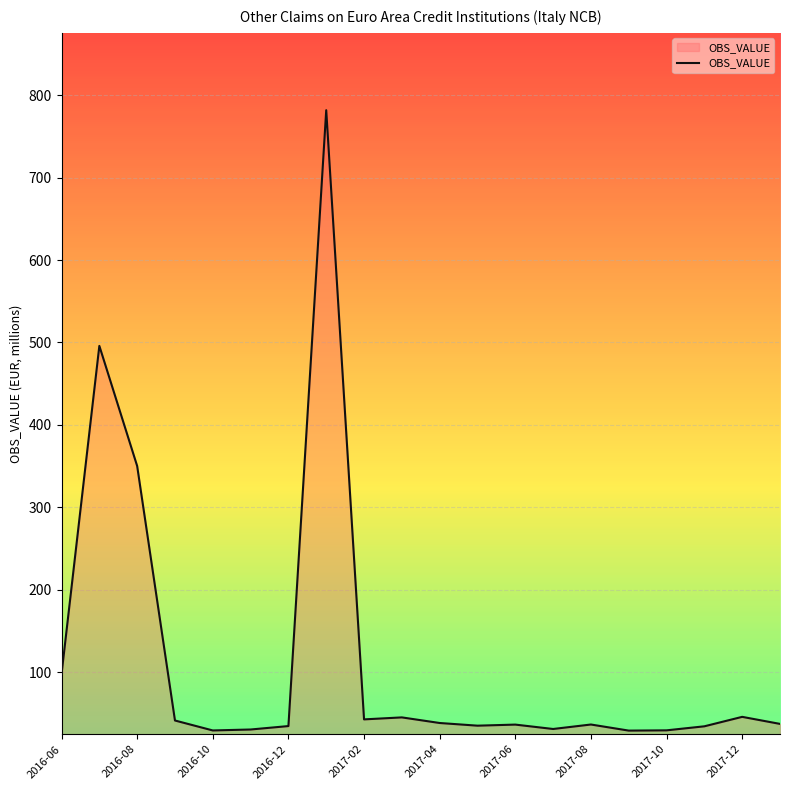

Does the chart display data point markers on the line(s)?

No